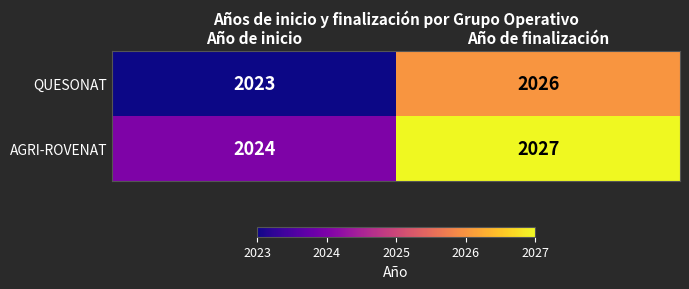

What is the sum of the QUESONAT values at Año de inicio and Año de finalización?

4049